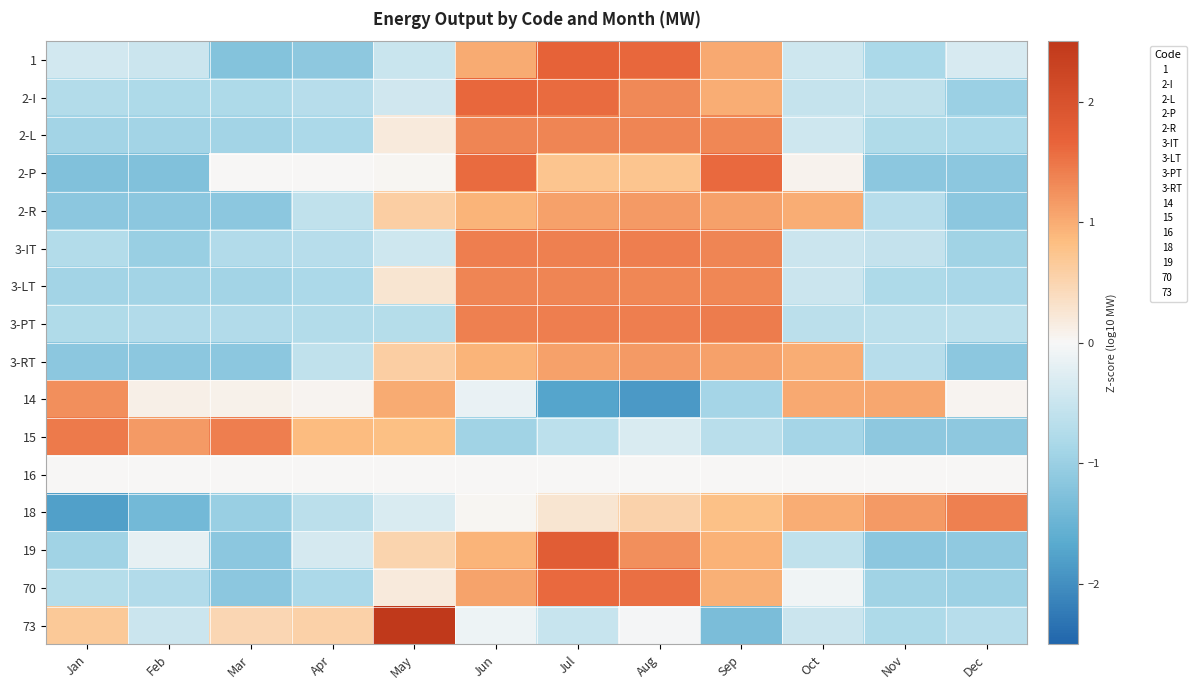

Reading left to right, extract all data points from this chart.

1: Jan=-0.4	Feb=-0.5	Mar=-1.2	Apr=-1.1	May=-0.5	Jun=1.0	Jul=1.7	Aug=1.6	Sep=1.0	Oct=-0.4	Nov=-0.8	Dec=-0.3
2-I: Jan=-0.7	Feb=-0.8	Mar=-0.8	Apr=-0.7	May=-0.4	Jun=1.6	Jul=1.6	Aug=1.3	Sep=1.0	Oct=-0.5	Nov=-0.6	Dec=-1.0
2-L: Jan=-0.9	Feb=-0.9	Mar=-0.9	Apr=-0.8	May=0.2	Jun=1.4	Jul=1.4	Aug=1.4	Sep=1.3	Oct=-0.4	Nov=-0.8	Dec=-0.8
2-P: Jan=-1.3	Feb=-1.3	Mar=0.0	Apr=0.0	May=0.0	Jun=1.6	Jul=0.7	Aug=0.7	Sep=1.6	Oct=0.1	Nov=-1.1	Dec=-1.1
2-R: Jan=-1.1	Feb=-1.1	Mar=-1.1	Apr=-0.6	May=0.6	Jun=0.9	Jul=1.1	Aug=1.2	Sep=1.1	Oct=1.0	Nov=-0.7	Dec=-1.1
3-IT: Jan=-0.7	Feb=-1.0	Mar=-0.8	Apr=-0.7	May=-0.4	Jun=1.4	Jul=1.4	Aug=1.4	Sep=1.3	Oct=-0.5	Nov=-0.6	Dec=-0.9
3-LT: Jan=-0.9	Feb=-0.9	Mar=-0.9	Apr=-0.8	May=0.3	Jun=1.4	Jul=1.3	Aug=1.3	Sep=1.3	Oct=-0.5	Nov=-0.8	Dec=-0.8
3-PT: Jan=-0.8	Feb=-0.8	Mar=-0.8	Apr=-0.7	May=-0.7	Jun=1.4	Jul=1.4	Aug=1.4	Sep=1.4	Oct=-0.7	Nov=-0.6	Dec=-0.6
3-RT: Jan=-1.1	Feb=-1.1	Mar=-1.1	Apr=-0.6	May=0.6	Jun=0.9	Jul=1.1	Aug=1.2	Sep=1.1	Oct=1.0	Nov=-0.7	Dec=-1.1
14: Jan=1.3	Feb=0.1	Mar=0.1	Apr=0.1	May=1.0	Jun=-0.1	Jul=-1.7	Aug=-1.9	Sep=-0.9	Oct=1.0	Nov=1.0	Dec=0.1
15: Jan=1.5	Feb=1.2	Mar=1.4	Apr=0.9	May=0.8	Jun=-0.9	Jul=-0.6	Aug=-0.3	Sep=-0.7	Oct=-0.9	Nov=-1.1	Dec=-1.1
16: Jan=0.0	Feb=0.0	Mar=0.0	Apr=0.0	May=0.0	Jun=0.0	Jul=0.0	Aug=0.0	Sep=0.0	Oct=0.0	Nov=0.0	Dec=0.0
18: Jan=-1.8	Feb=-1.4	Mar=-1.0	Apr=-0.6	May=-0.3	Jun=0.0	Jul=0.3	Aug=0.5	Sep=0.8	Oct=1.0	Nov=1.2	Dec=1.4
19: Jan=-0.9	Feb=-0.2	Mar=-1.1	Apr=-0.4	May=0.5	Jun=0.9	Jul=1.8	Aug=1.3	Sep=0.9	Oct=-0.6	Nov=-1.1	Dec=-1.1
70: Jan=-0.7	Feb=-0.8	Mar=-1.1	Apr=-0.8	May=0.2	Jun=1.1	Jul=1.6	Aug=1.5	Sep=1.0	Oct=-0.1	Nov=-0.9	Dec=-1.0
73: Jan=0.7	Feb=-0.5	Mar=0.5	Apr=0.6	May=2.7	Jun=-0.1	Jul=-0.5	Aug=-0.0	Sep=-1.3	Oct=-0.5	Nov=-0.8	Dec=-0.7